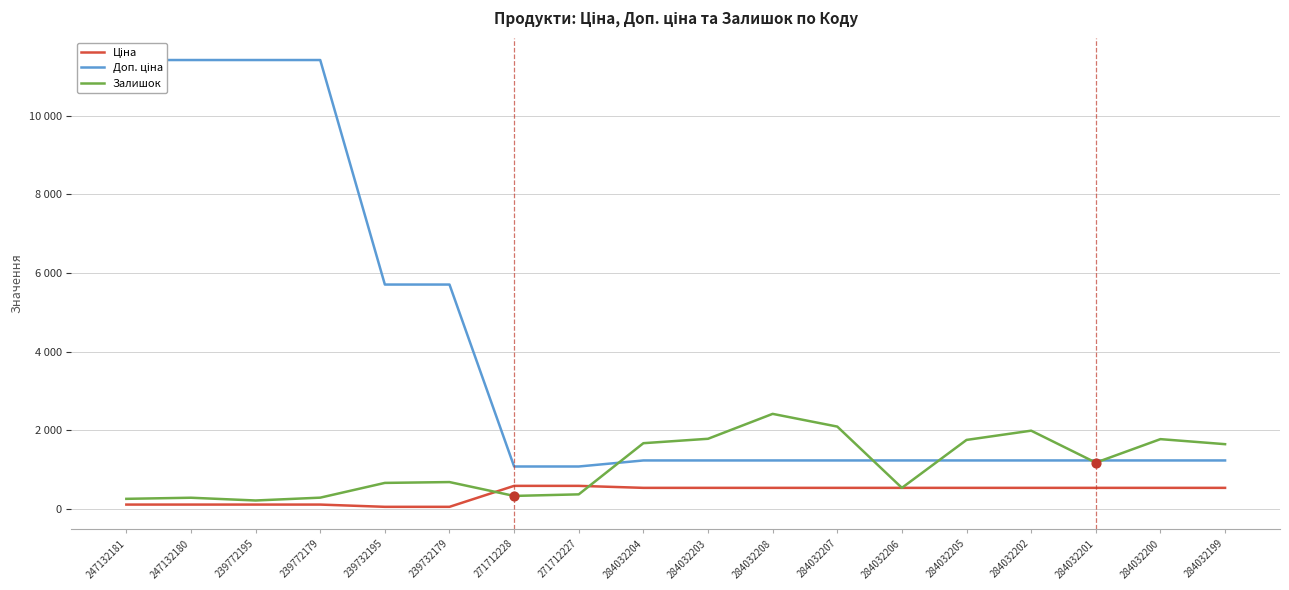

Which series has the widest spread of Y values?

Доп. ціна